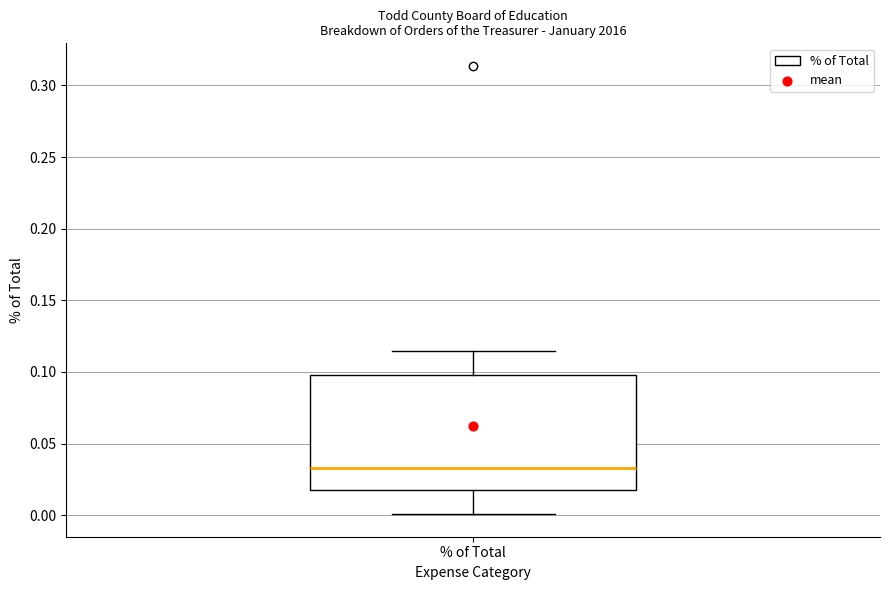

Transcribe this box plot: give where the median line is, the range the box spans, and where the two whiskers end, as read against the y-axis. The values are not printed on the chart, so give them approximately, as read against the axis.

median 0.035, box 0.020 to 0.100, whiskers 0.000 to 0.115